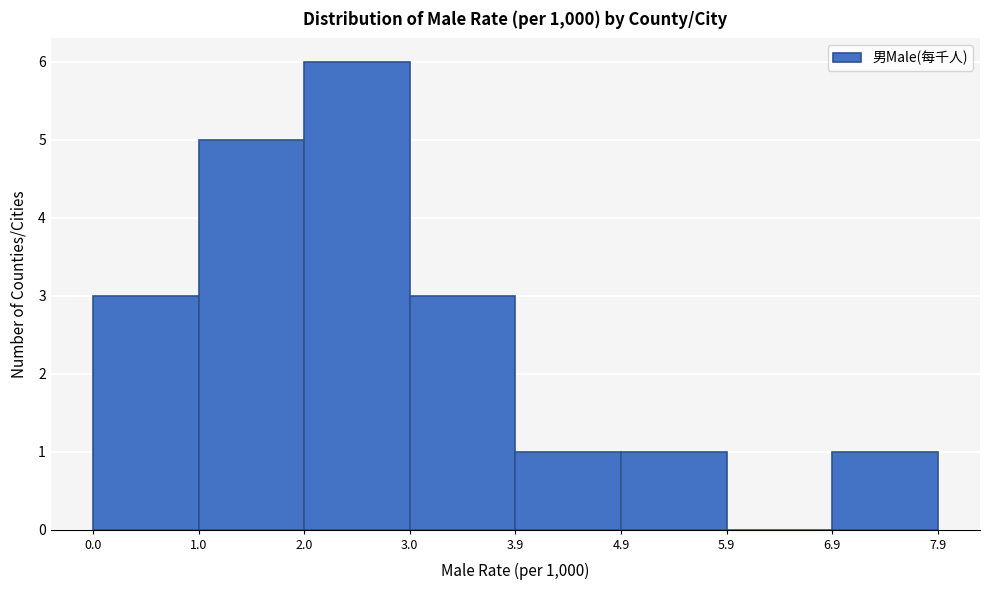

Reading left to right, list every bar in this chart as the range it spans on the x-axis followed by its height. The values are not printed on the chart, so give them approximately, as read against the axis.

0.0 to 1.0: 3
1.0 to 2.0: 5
2.0 to 3.0: 6
3.0 to 3.9: 3
3.9 to 4.9: 1
4.9 to 5.9: 1
5.9 to 6.9: 0
6.9 to 7.9: 1